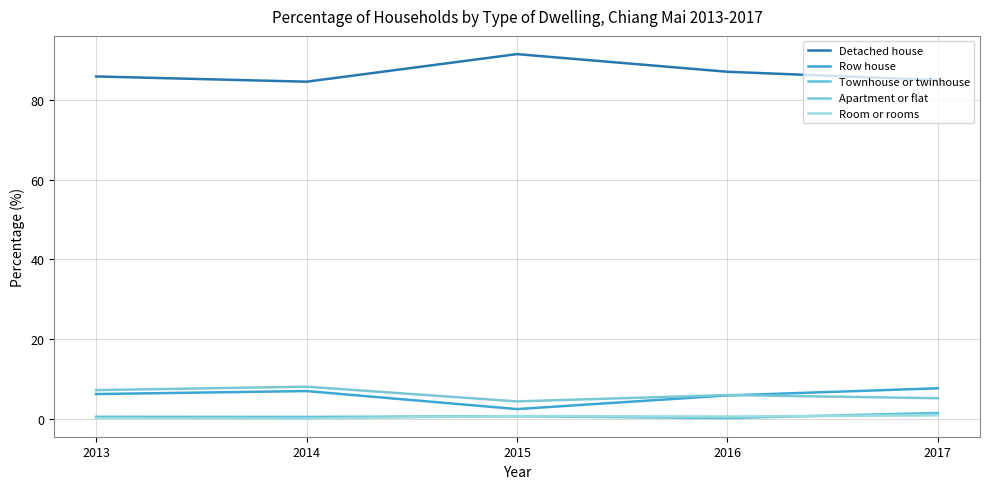

Does the chart display data point markers on the line(s)?

No